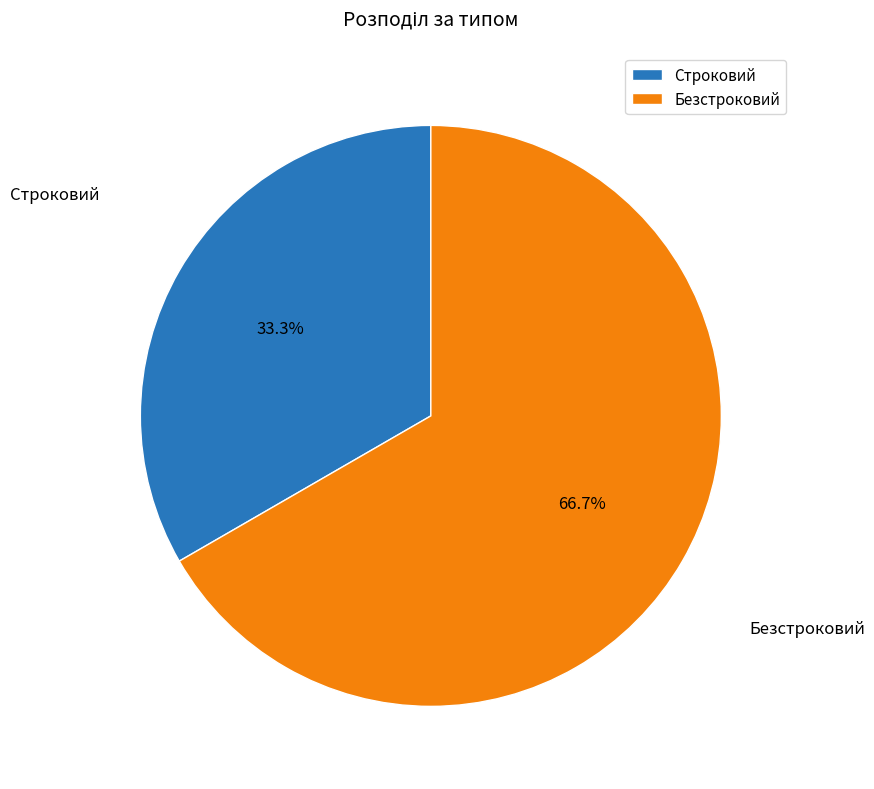

Combined, what portion of the pie is Строковий and Безстроковий?

100.0%